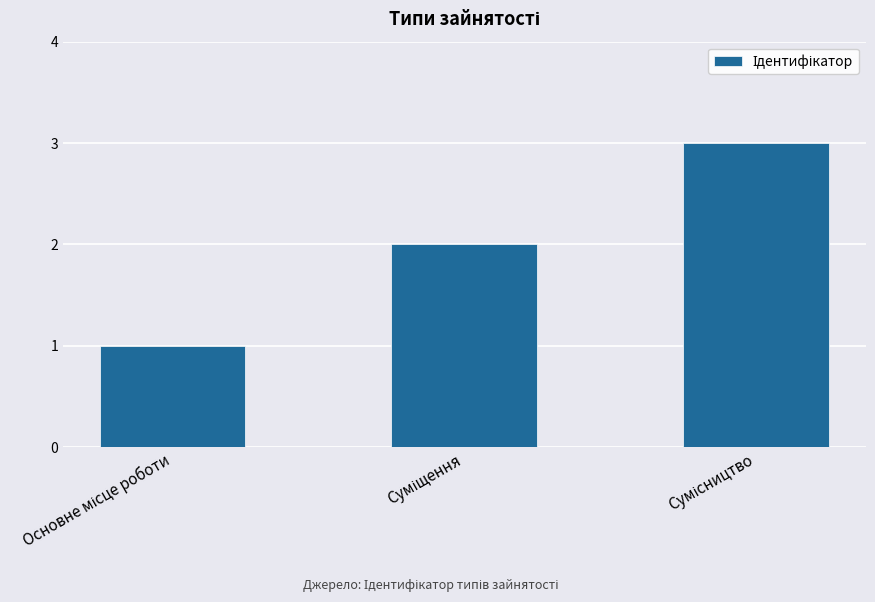

What is the smallest value displayed?

1